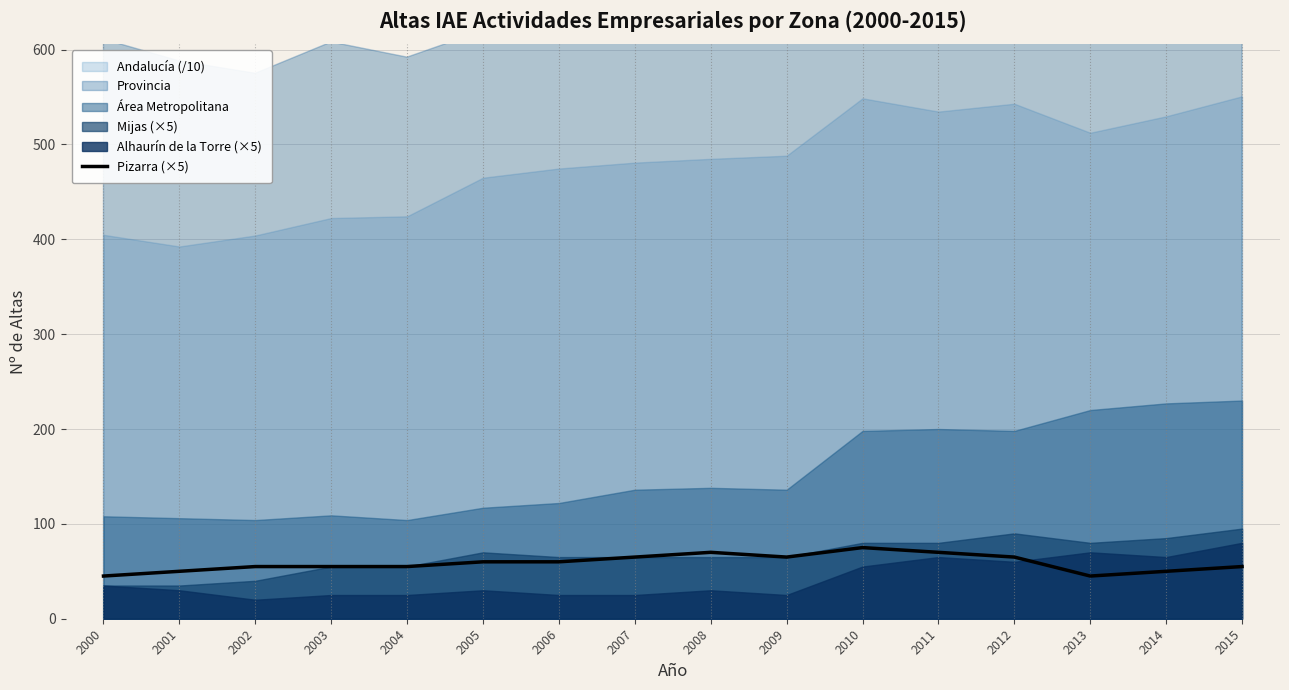

List the labels in order of value, largest first.

2010, 2008, 2011, 2007, 2009, 2012, 2005, 2006, 2002, 2003, 2004, 2015, 2001, 2014, 2000, 2013